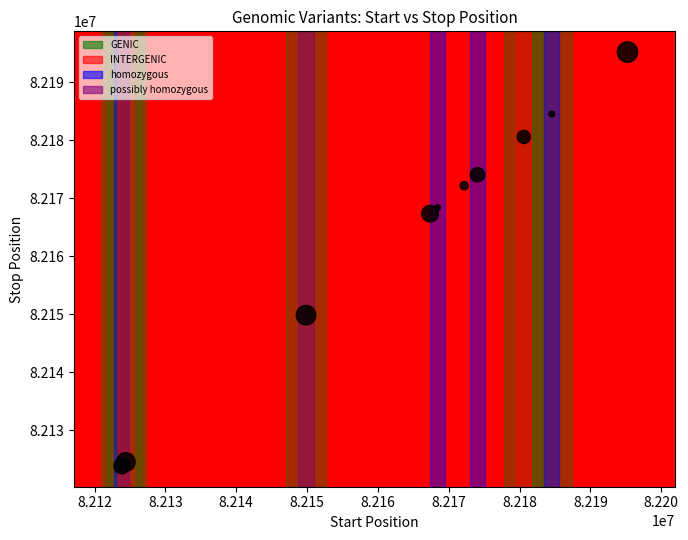

What Y value in the scatter plot is closest to 82159535?

82167365